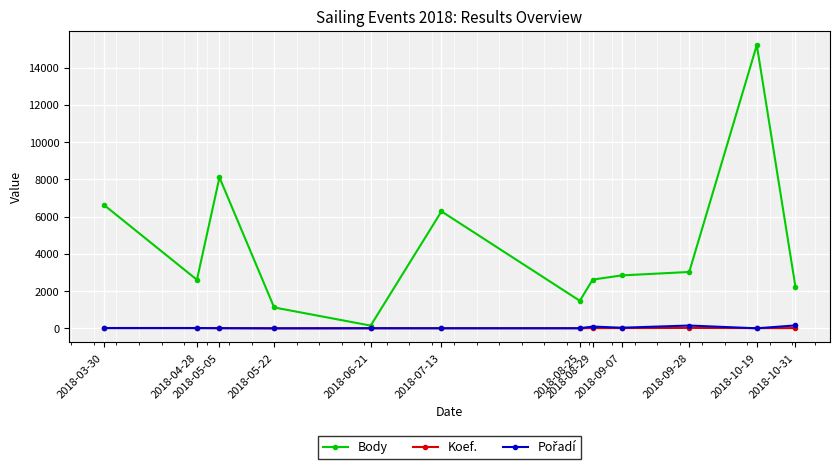

What is the value of the Koef. point at the 5th from the left?

1